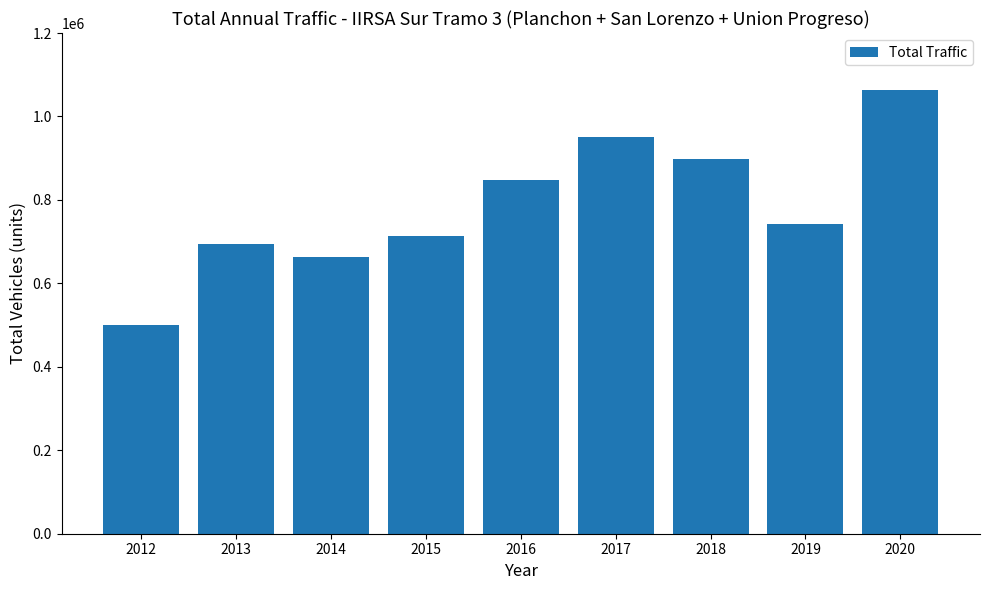

Rank the categories by value from lowest to highest.

2012, 2014, 2013, 2015, 2019, 2016, 2018, 2017, 2020